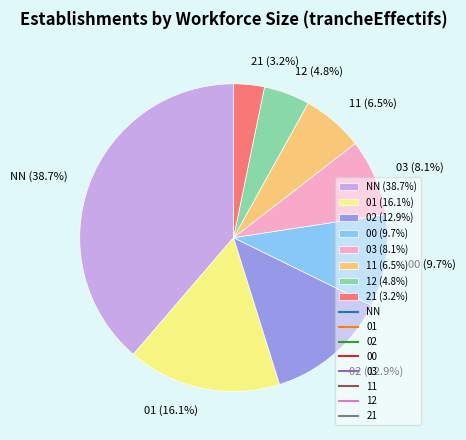

What is the smallest slice in the pie chart?

21